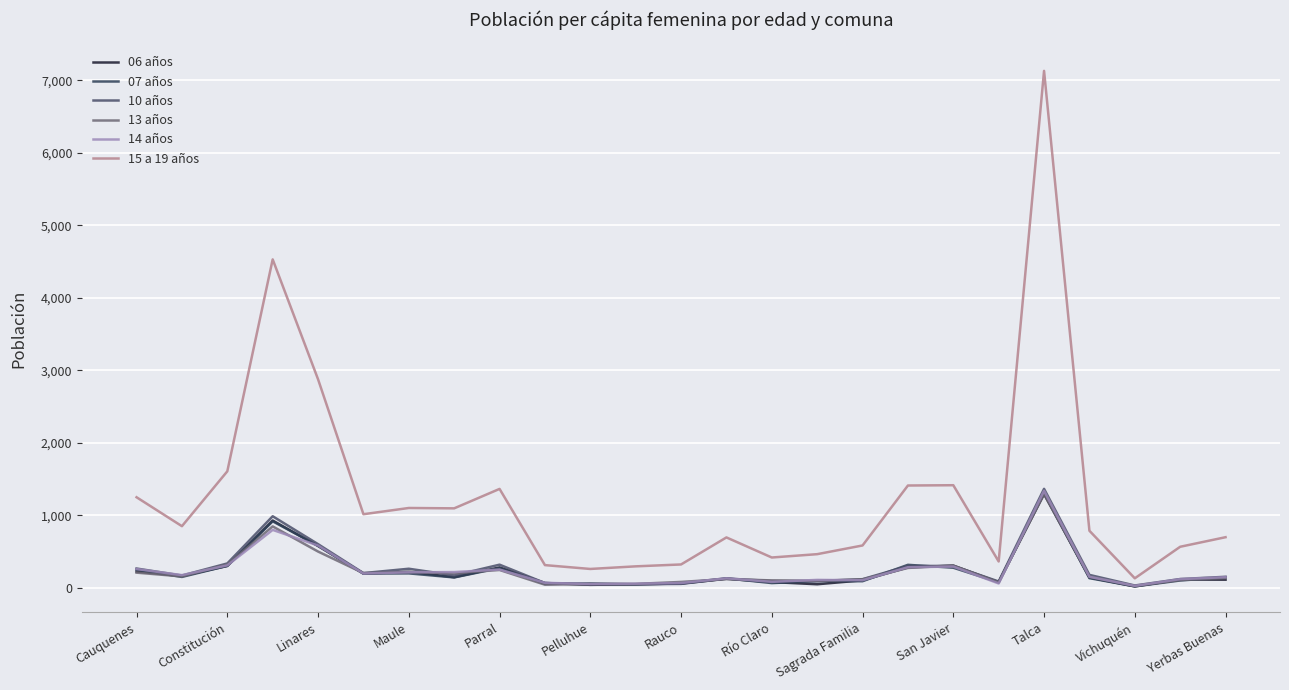

Does the chart display data point markers on the line(s)?

No